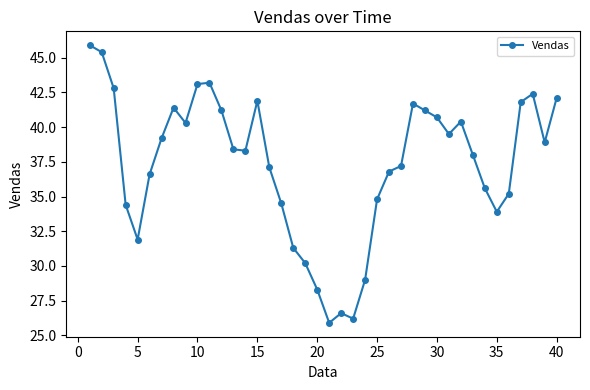

Count the number of data series in this chart.

1